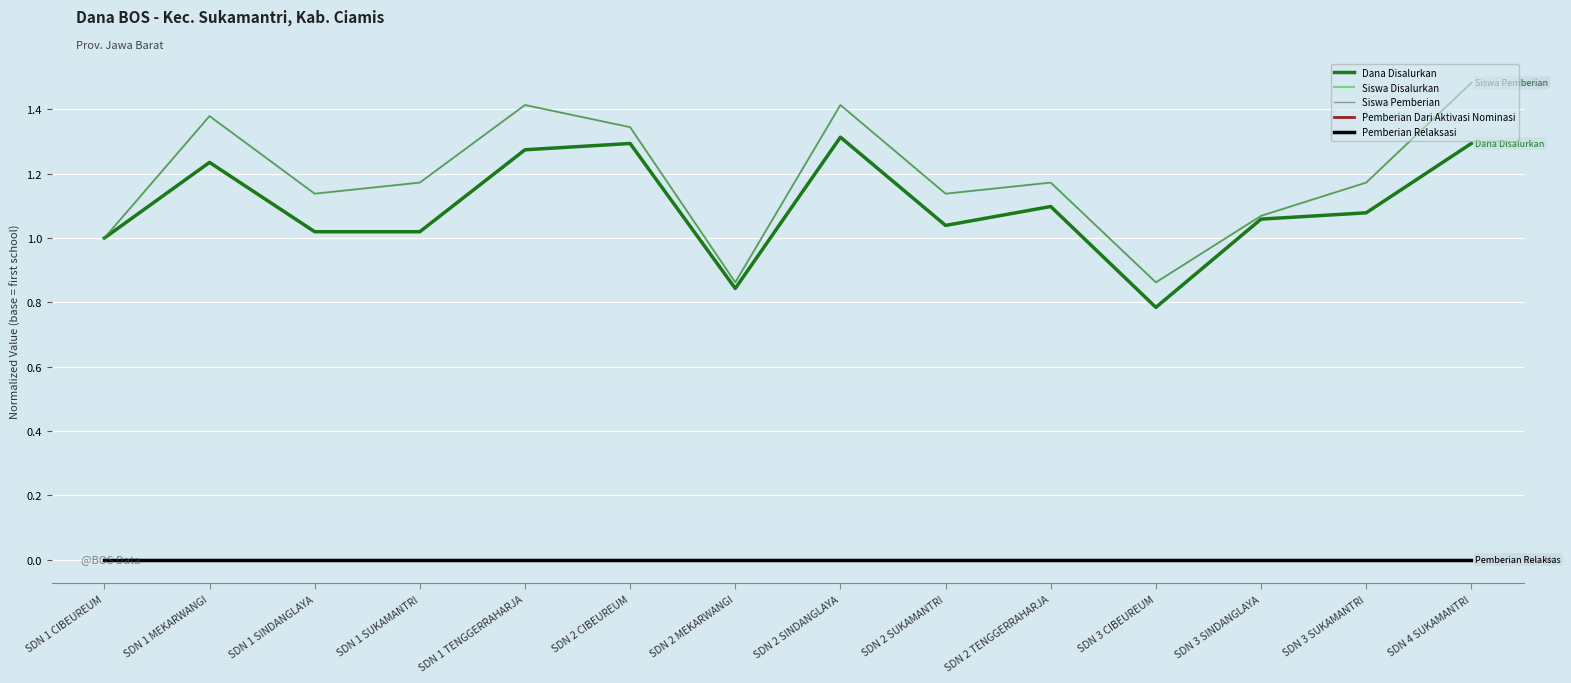

Is the value of Siswa Pemberian at SDN 2 TENGGERRAHARJA greater than the value of Pemberian Dari Aktivasi Nominasi at SDN 1 SUKAMANTRI?

Yes